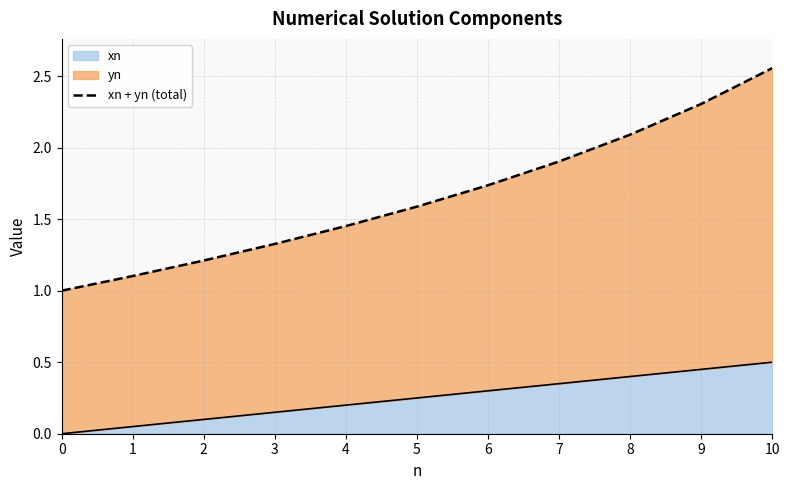

True or false: there are more than 1 points higher than both neighbors.

False